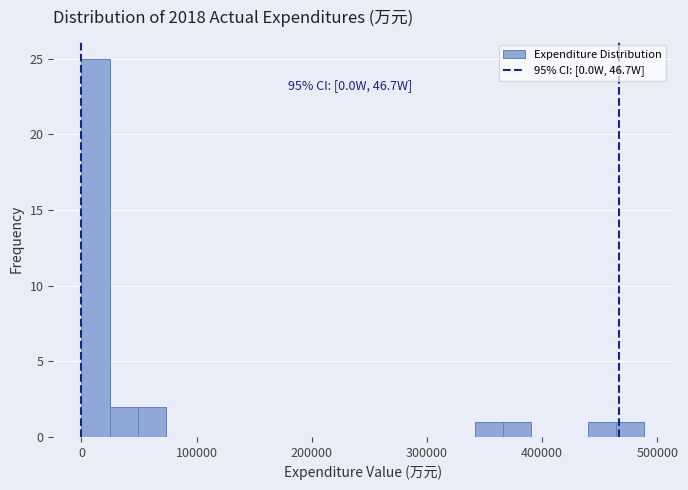

Around what value on the x-axis is the tallest bar? Give the approximate position of its centre, as read against the axis.

10000